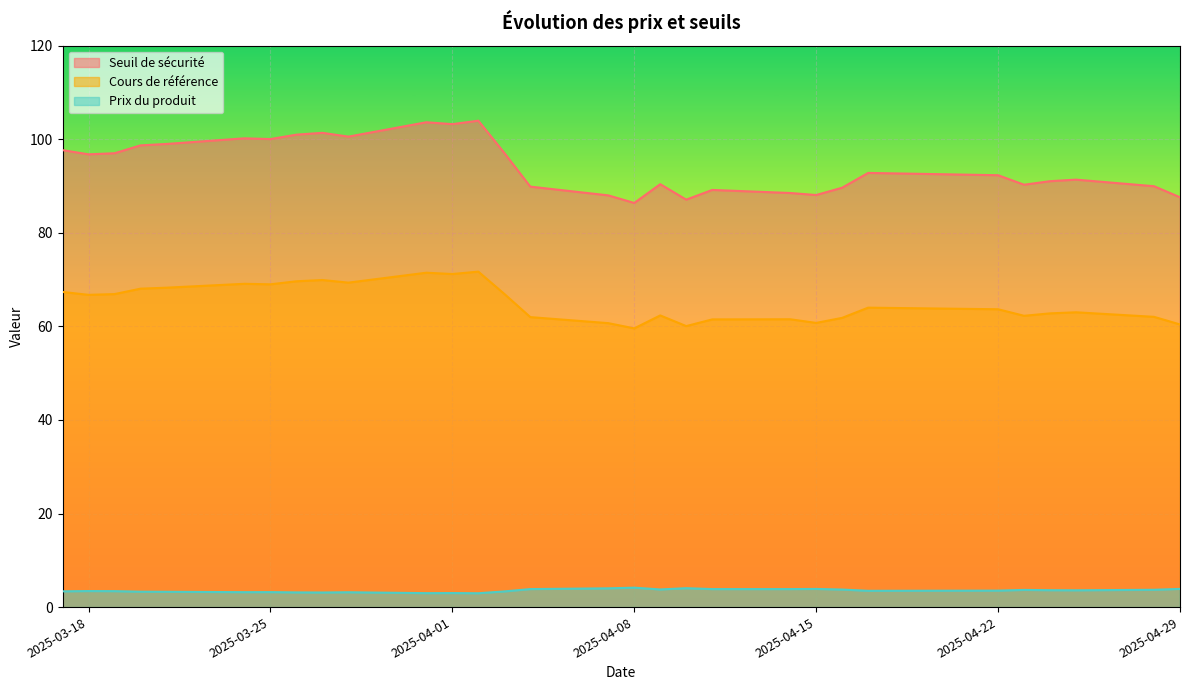

How many interior local valleys does the Seuil de sécurité series have?

8